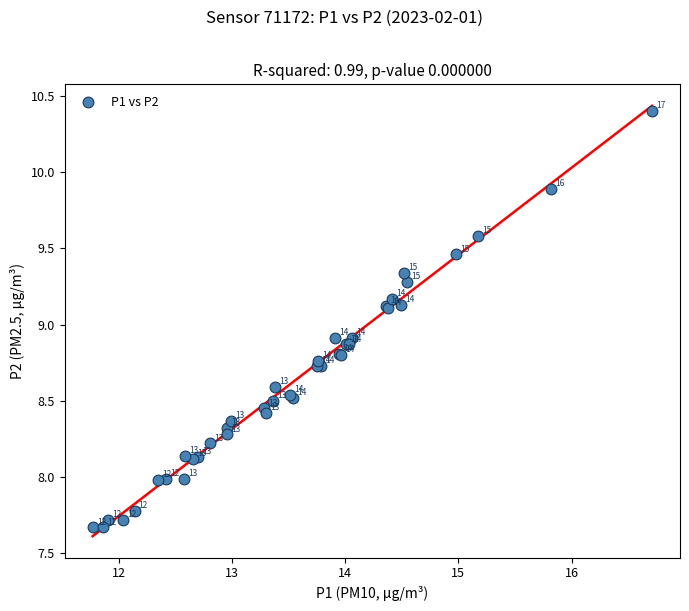

What Y value in the scatter plot is closest to 9?

8.9